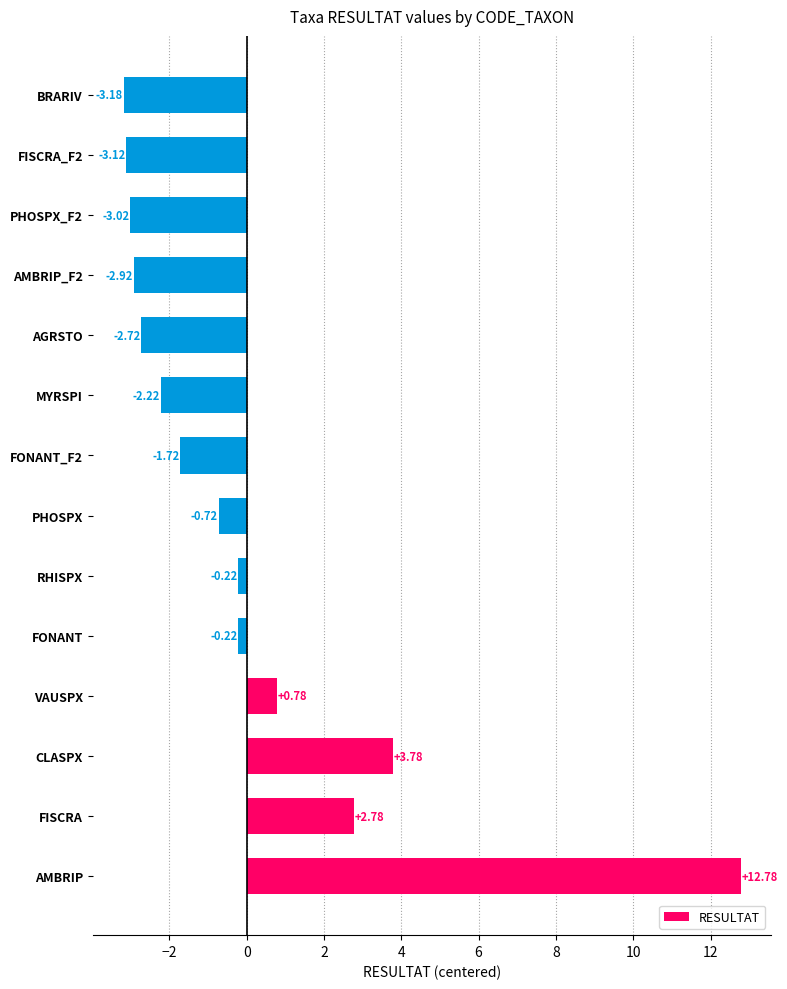

Are the bars horizontal?

Yes